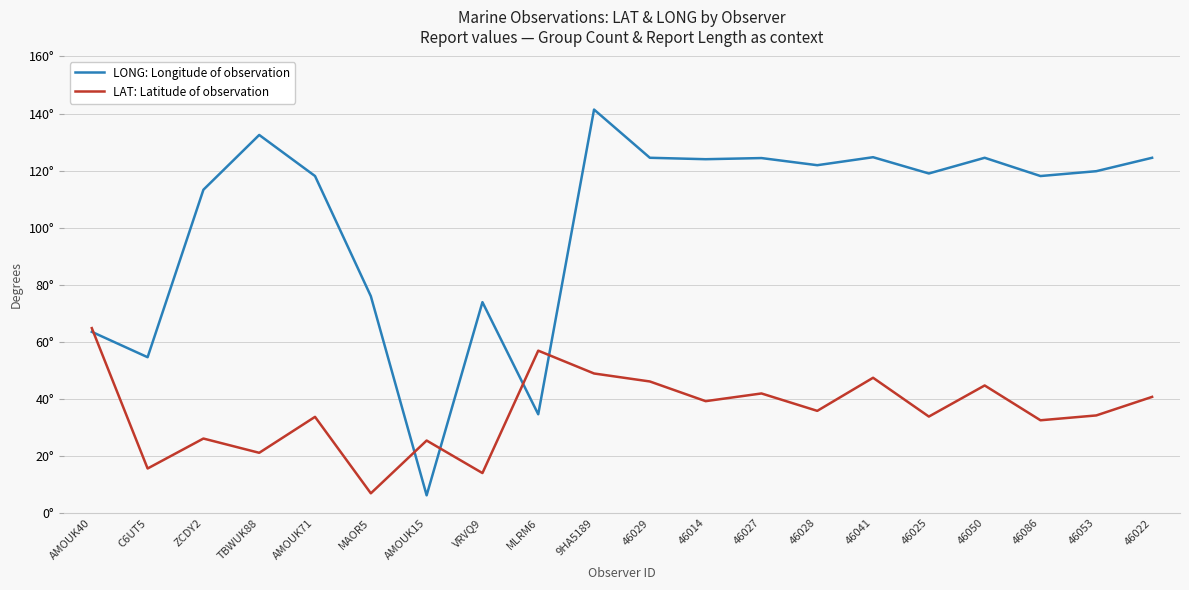

Which category has the lowest value in the LONG: Longitude of observation series?

AMOUK15